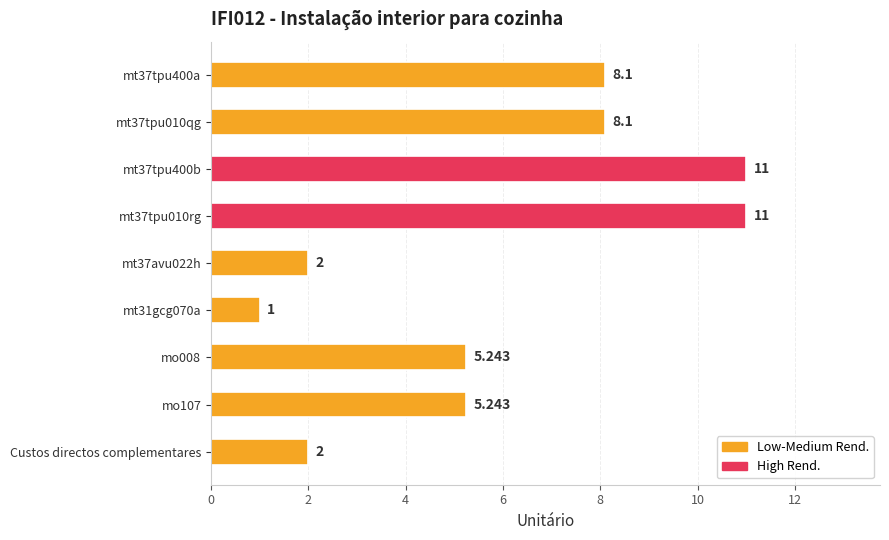

What is the label of the 9th bar from the top?

Custos directos complementares